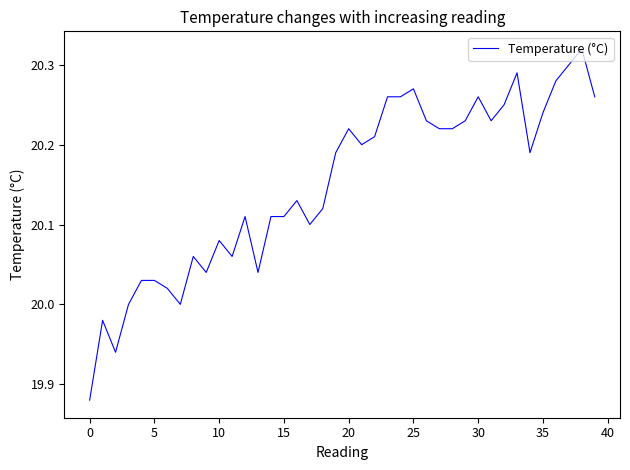

What is the difference between the maximum and minimum values?

0.4